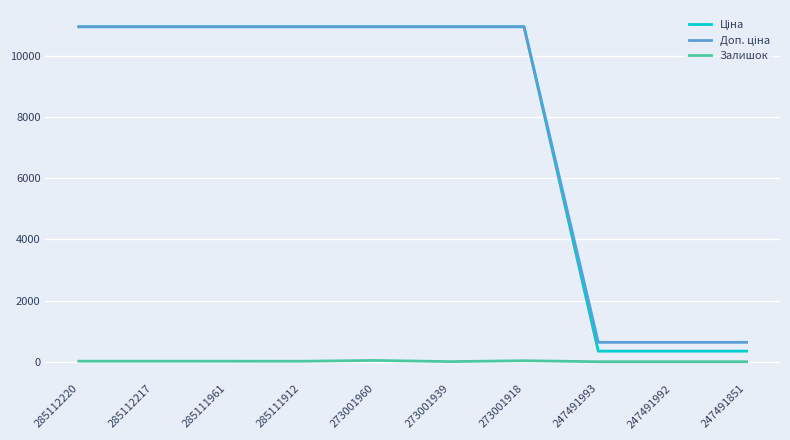

The value of Залишок at 247491992 is 0.0. True or false?

True